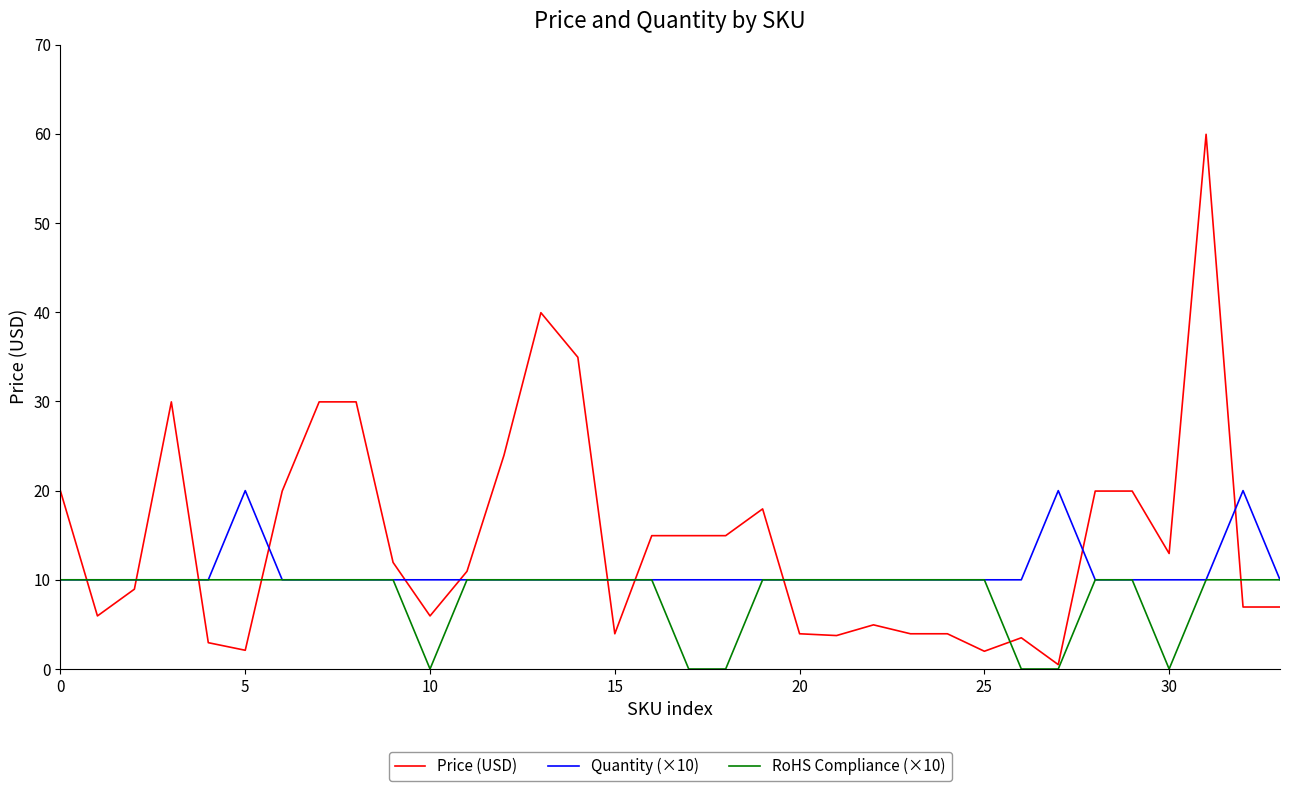

Rank the series by their average value, from lowest to highest.

RoHS Compliance (×10), Quantity (×10), Price (USD)